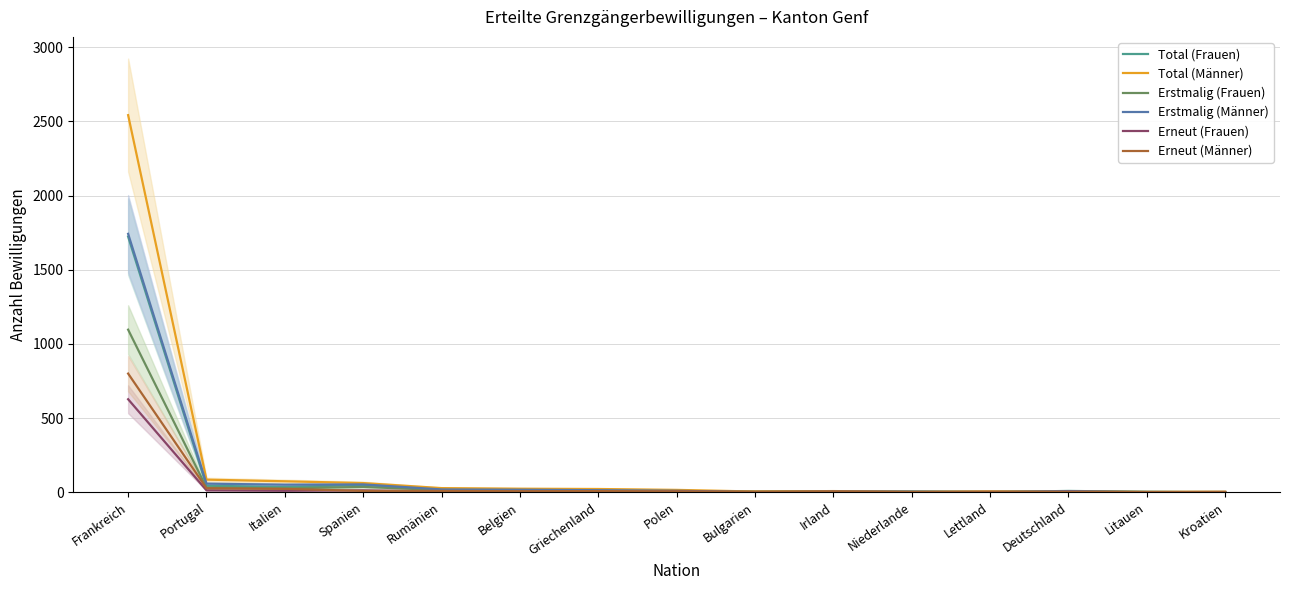

Count the number of data series in this chart.

6